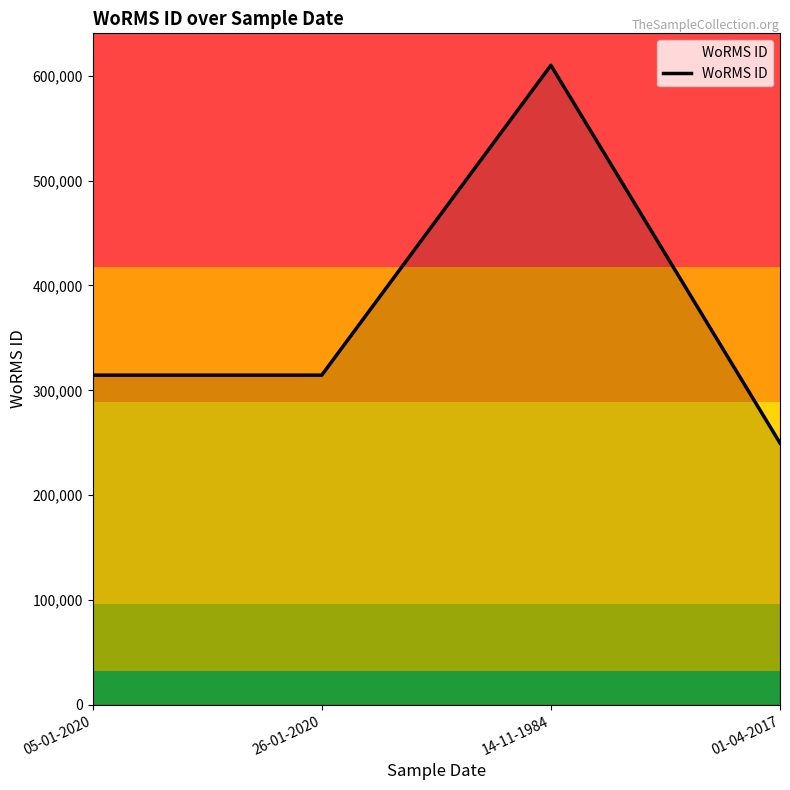

What position from the right is 05-01-2020?

4